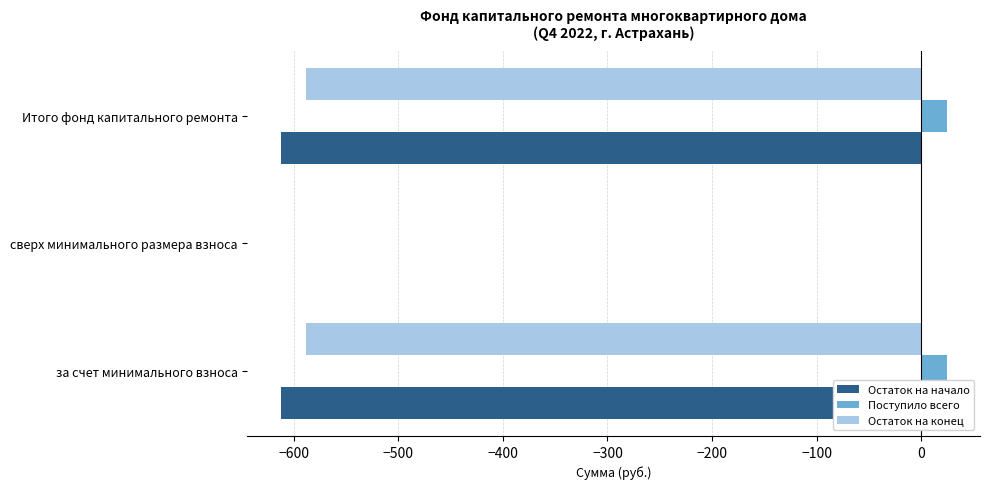

What is the maximum value shown in the chart?

24.4